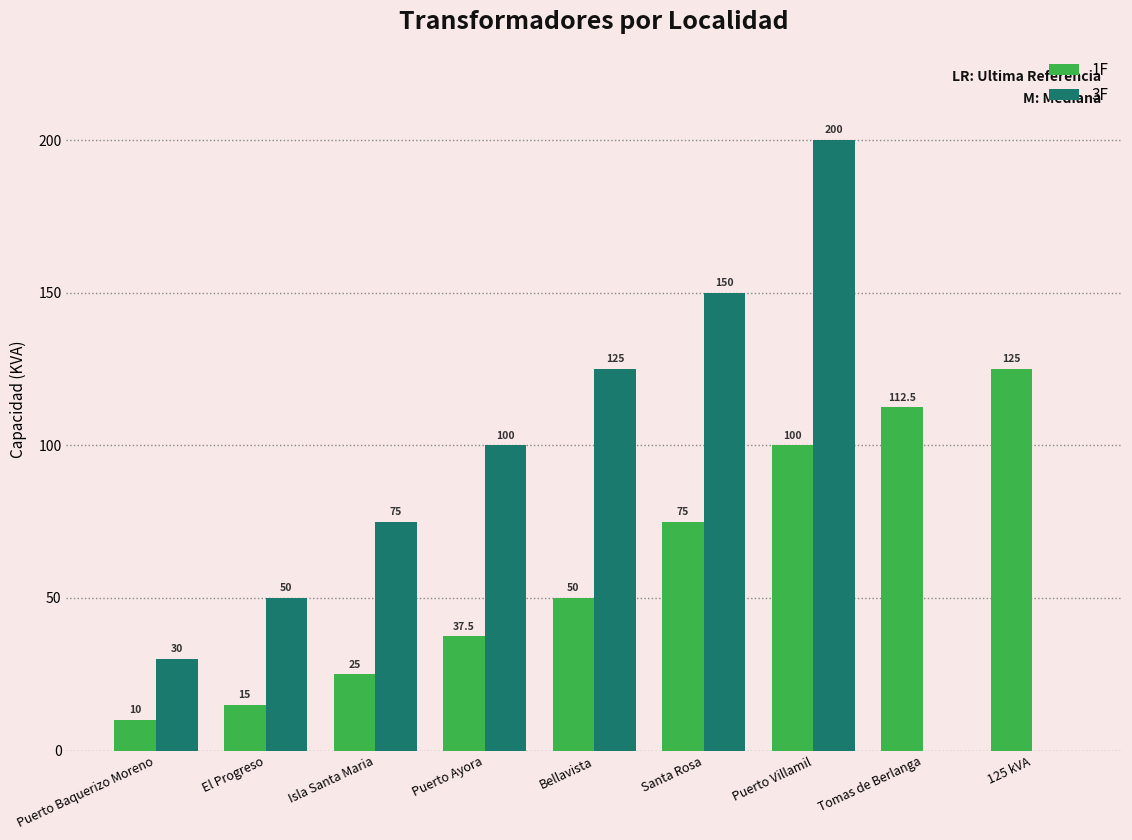

Where is 3F nearest to the value 100?

Puerto Ayora